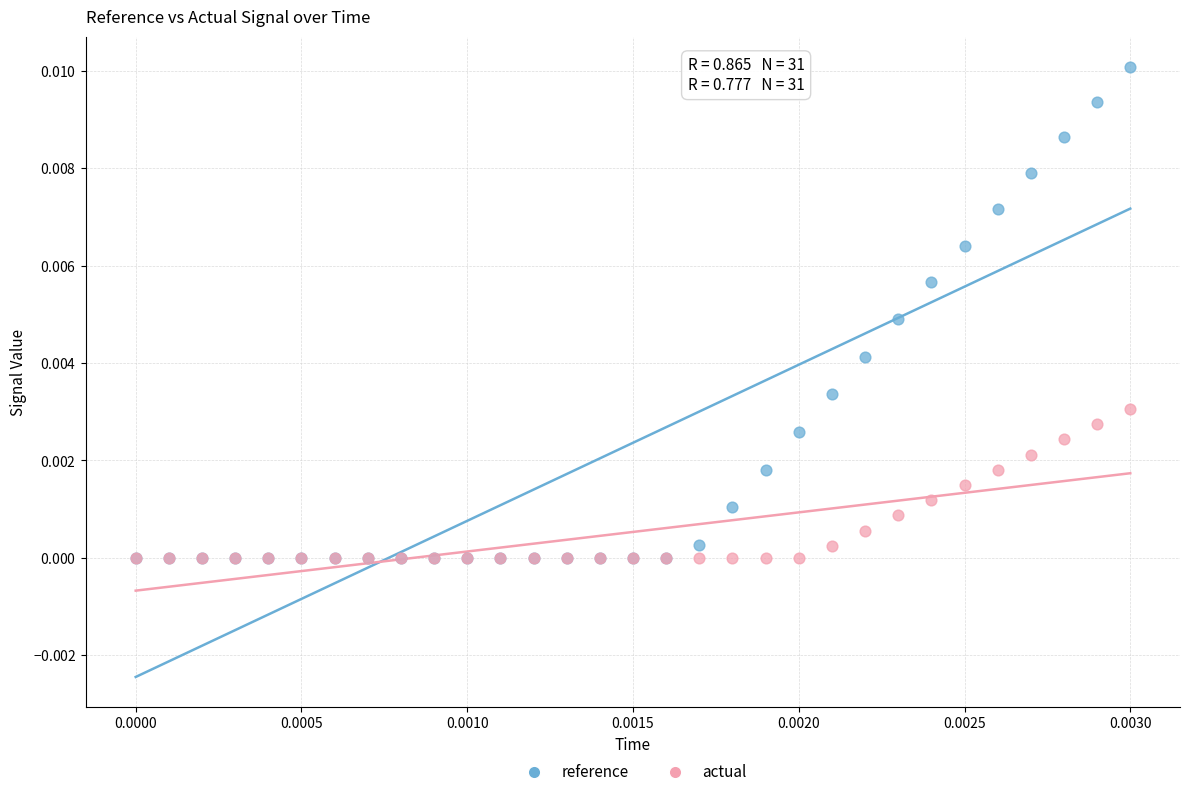

Which series has the widest spread of Y values?

reference